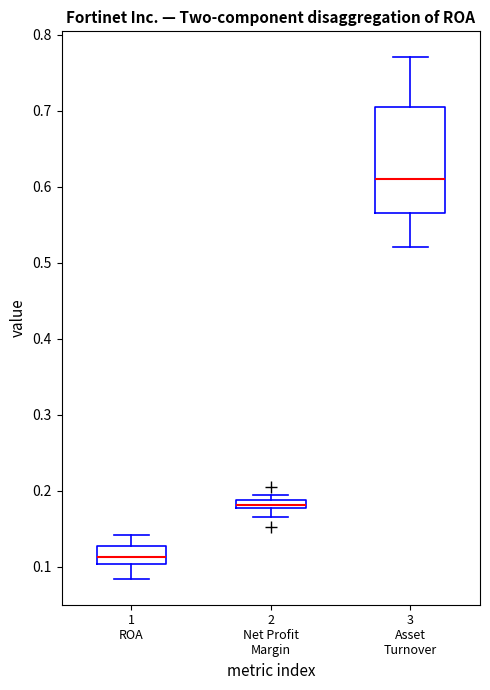

Which box is the tallest, from its lower edge to its upper edge?

3 Asset Turnover